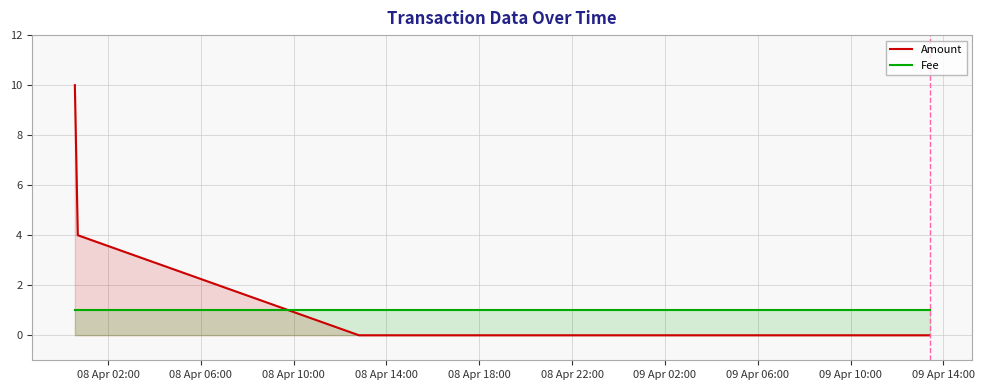

Which series has the widest spread of values?

Amount